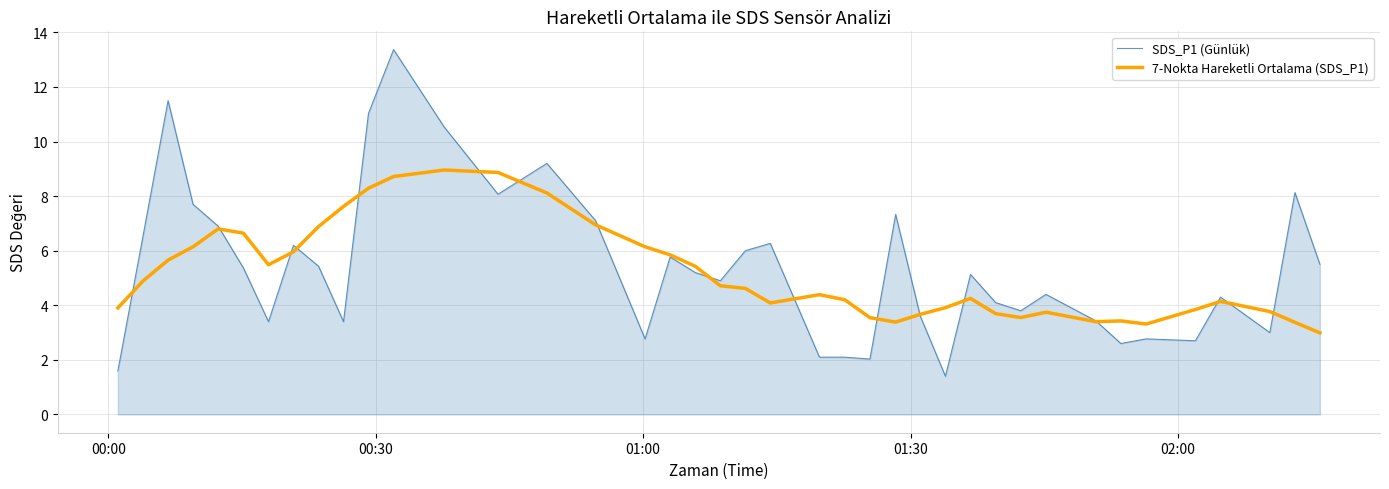

What is the smallest value displayed?

1.4